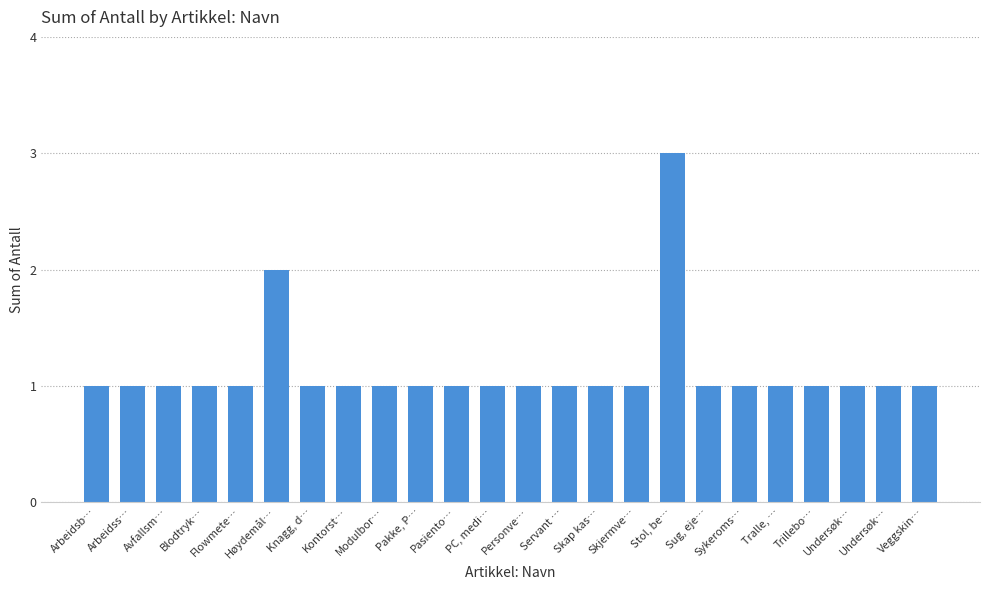

How many series are shown in this chart?

1